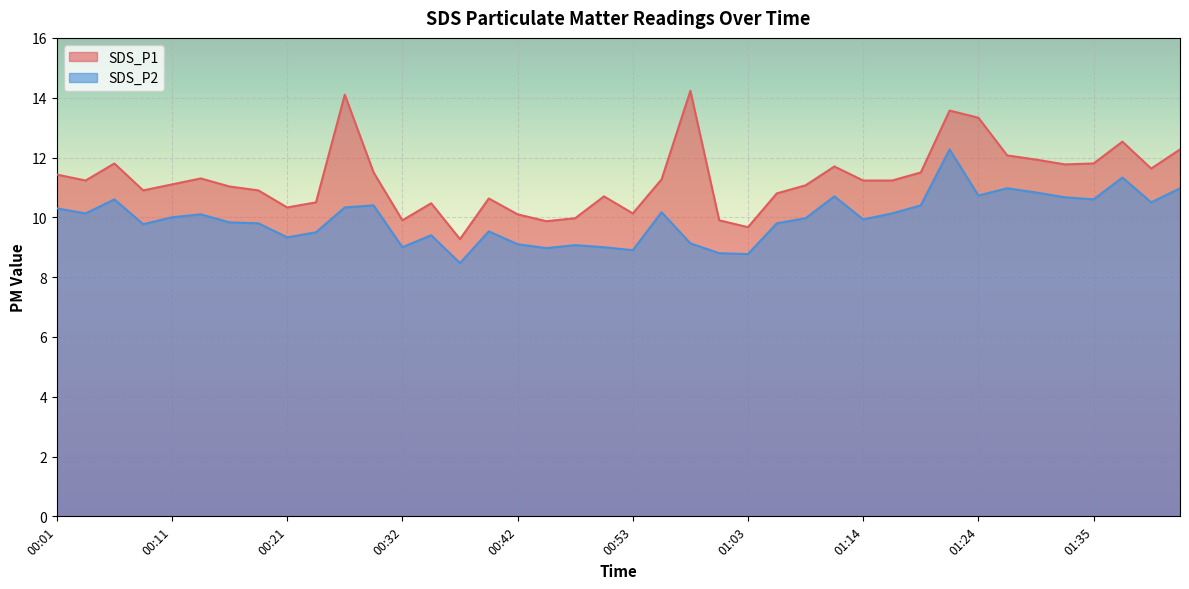

What are all the series names shown in the legend?

SDS_P1, SDS_P2